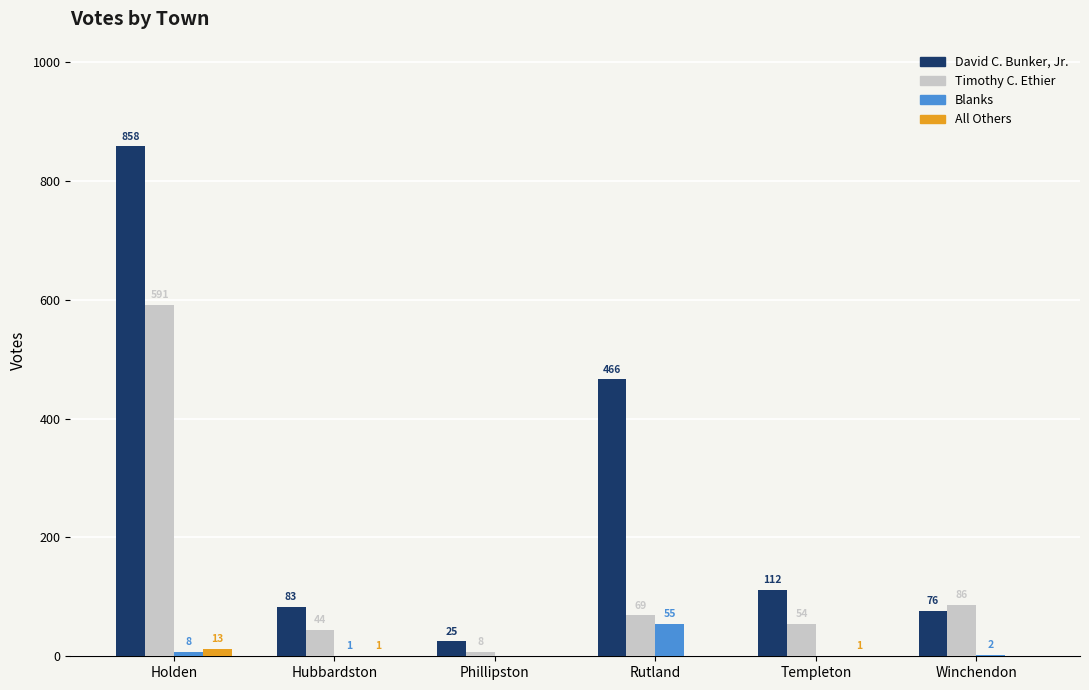

What is the sum of the David C. Bunker, Jr. values at Hubbardston and Holden?

941